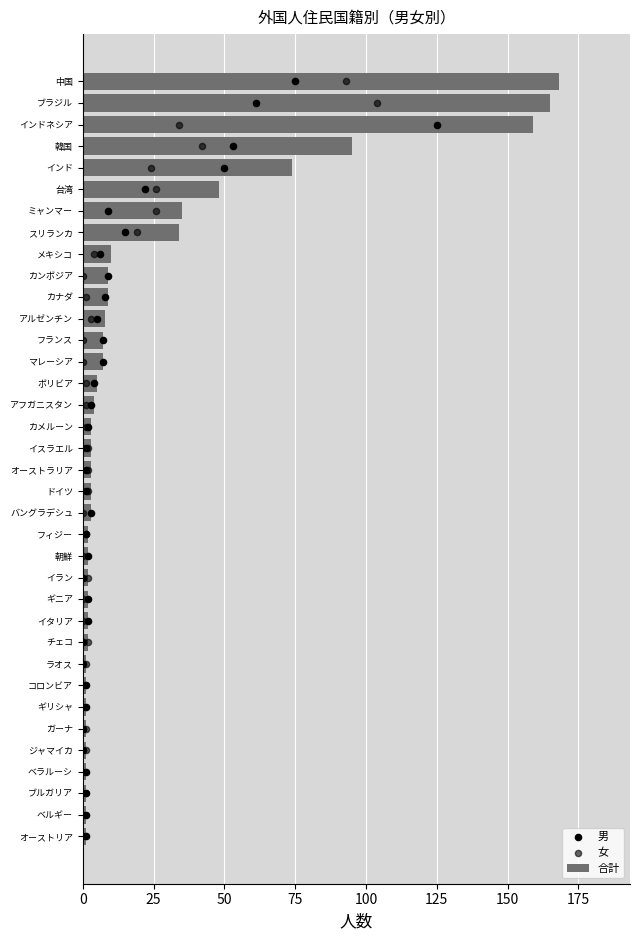

What is the difference between the maximum and minimum values in the 合計 series?

167